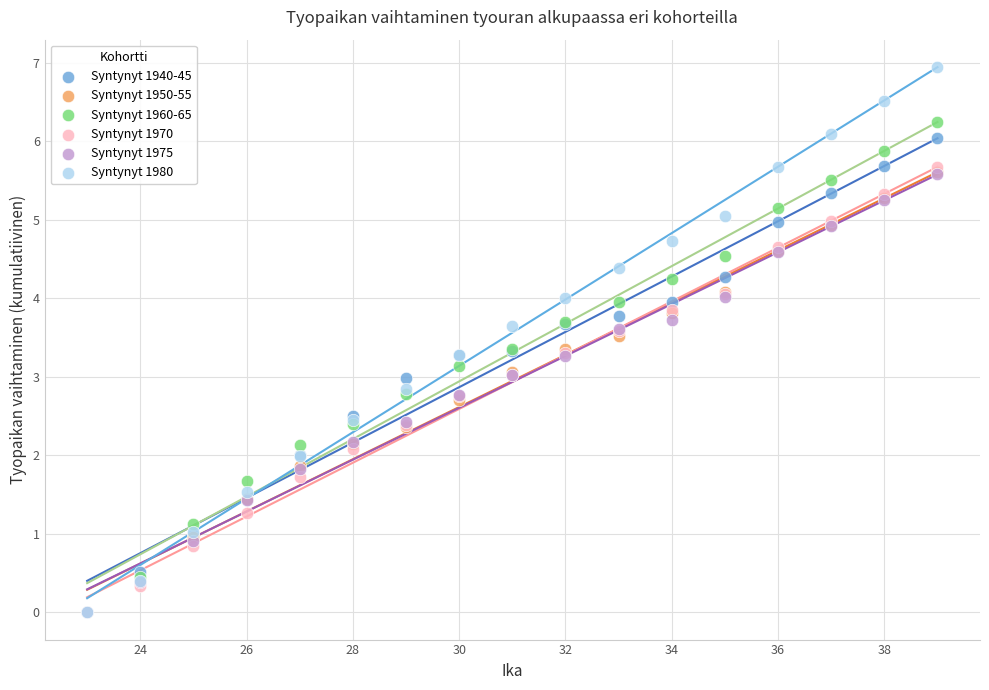

What are all the series names shown in the legend?

Syntynyt 1940-45, Syntynyt 1950-55, Syntynyt 1960-65, Syntynyt 1970, Syntynyt 1975, Syntynyt 1980